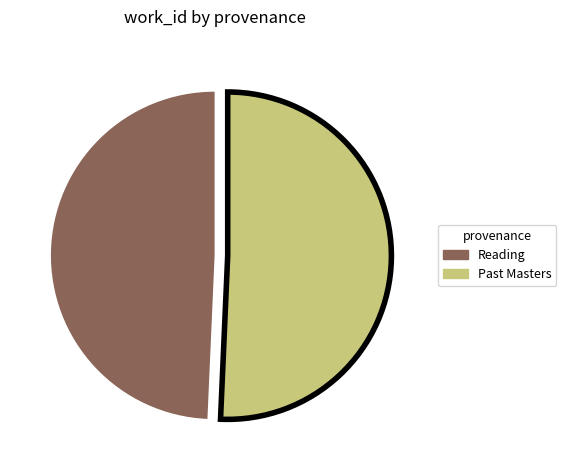

Between Reading and Past Masters, which is larger?

Past Masters